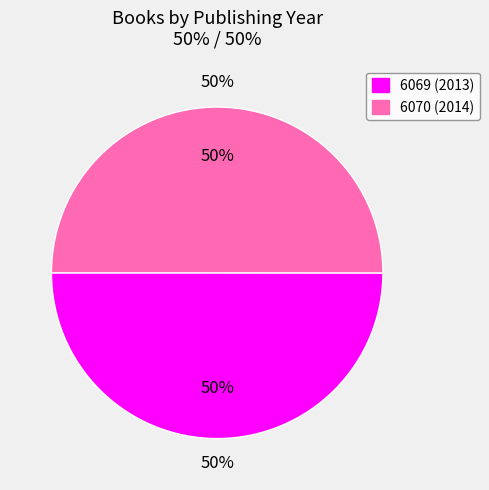

What is the largest slice in the pie chart?

6070